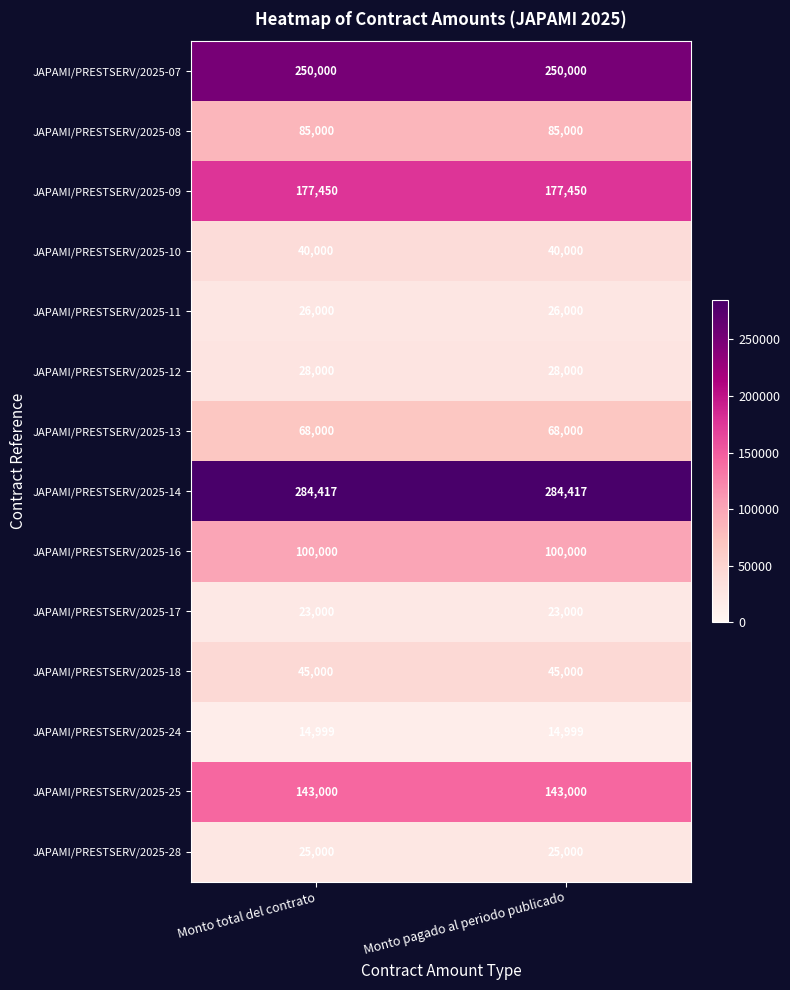

What is the total value across all series at Monto total del contrato?

1309866